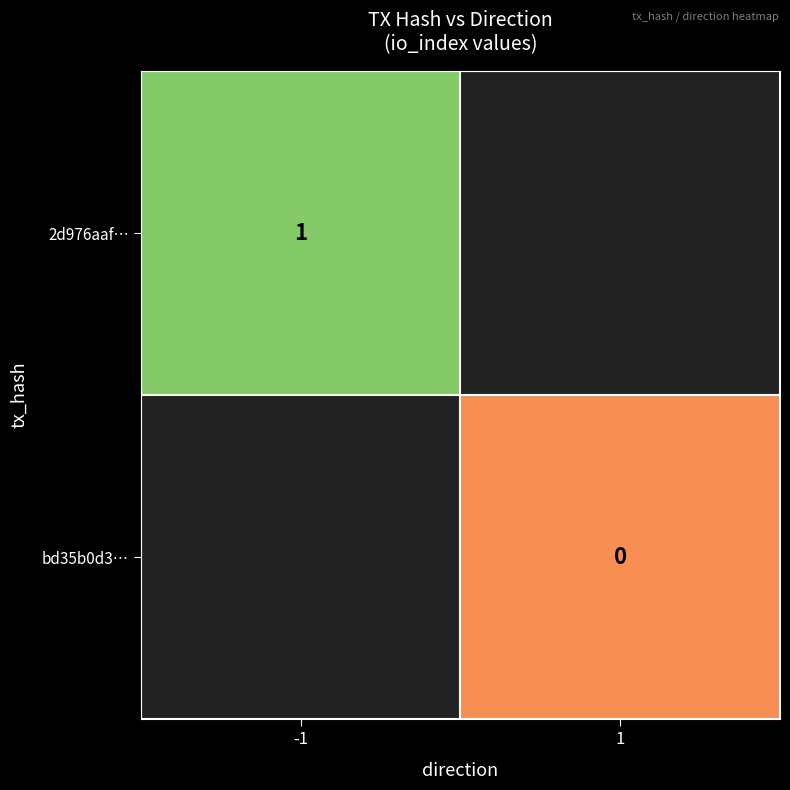

Is the value of bd35b0d3… at 1 greater than the value of 2d976aaf… at -1?

No